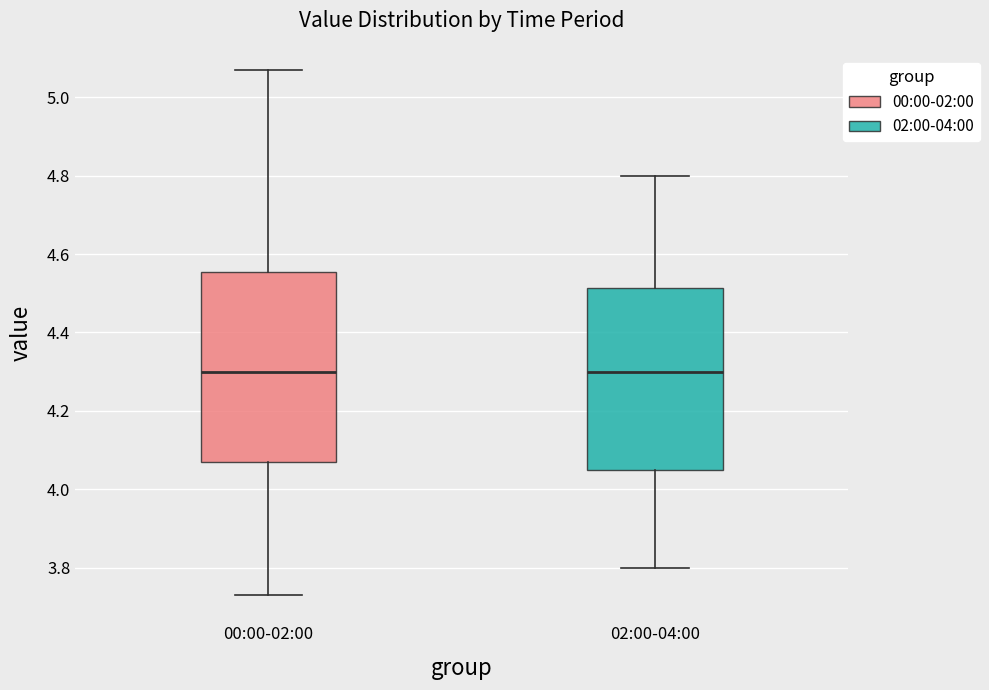

Reading left to right, read every box against the y-axis: the position of its median line, the range the box covers, and the ends of its whiskers. The values are not printed on the chart, so give them approximately, as read against the axis.

00:00-02:00: median 4.30, box 4.08 to 4.56, whiskers 3.74 to 5.08
02:00-04:00: median 4.30, box 4.06 to 4.52, whiskers 3.80 to 4.80